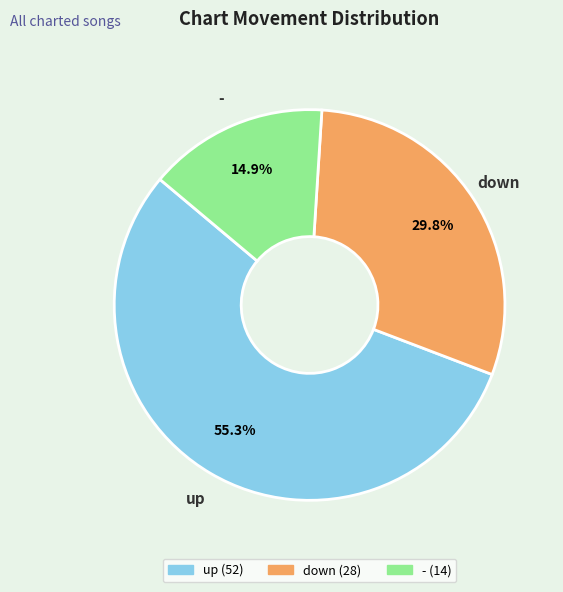

Is it true that up is 43% of the pie?

False